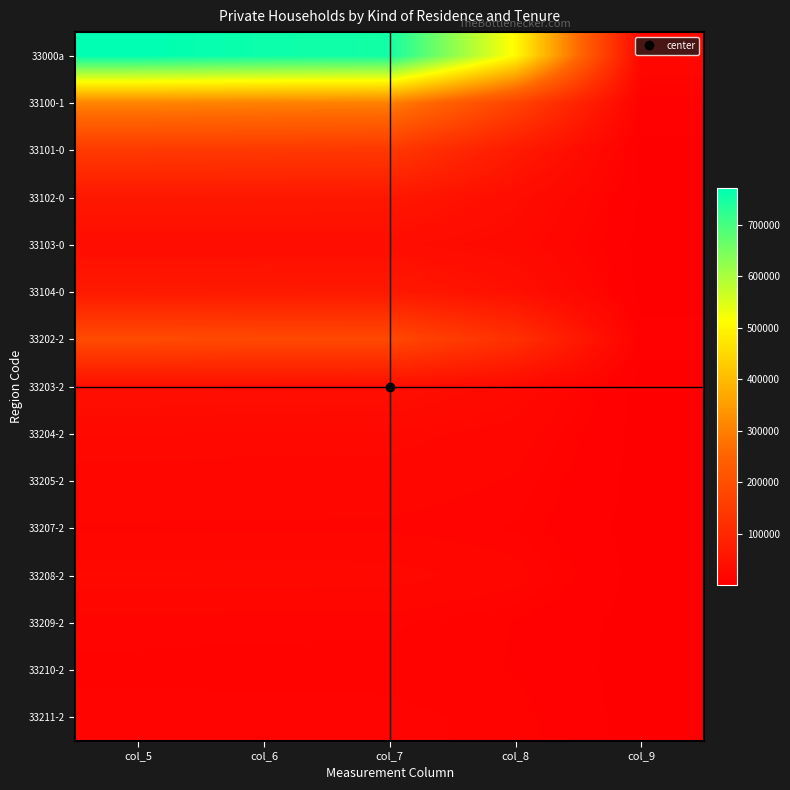

What is the smallest value displayed?

352